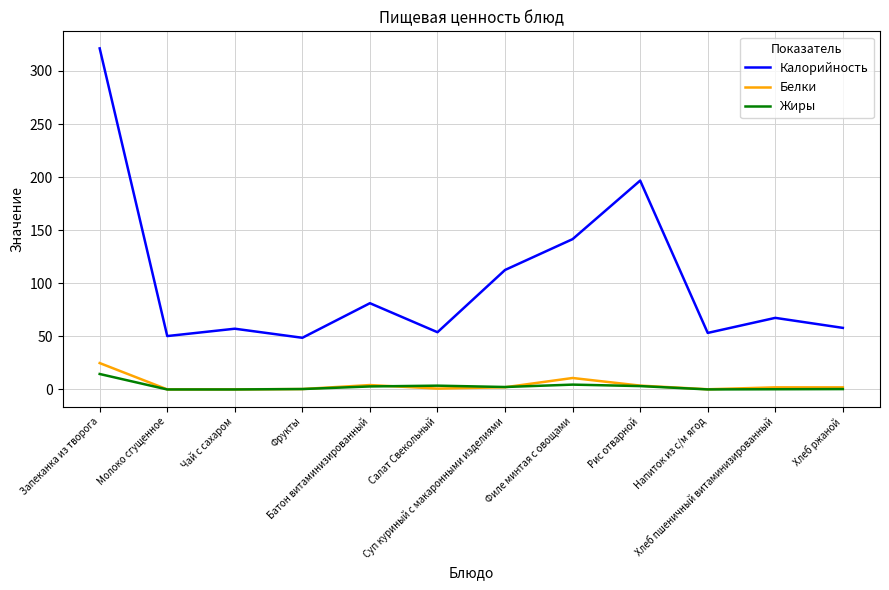

At how many categories does at least one series exceed 45?

12